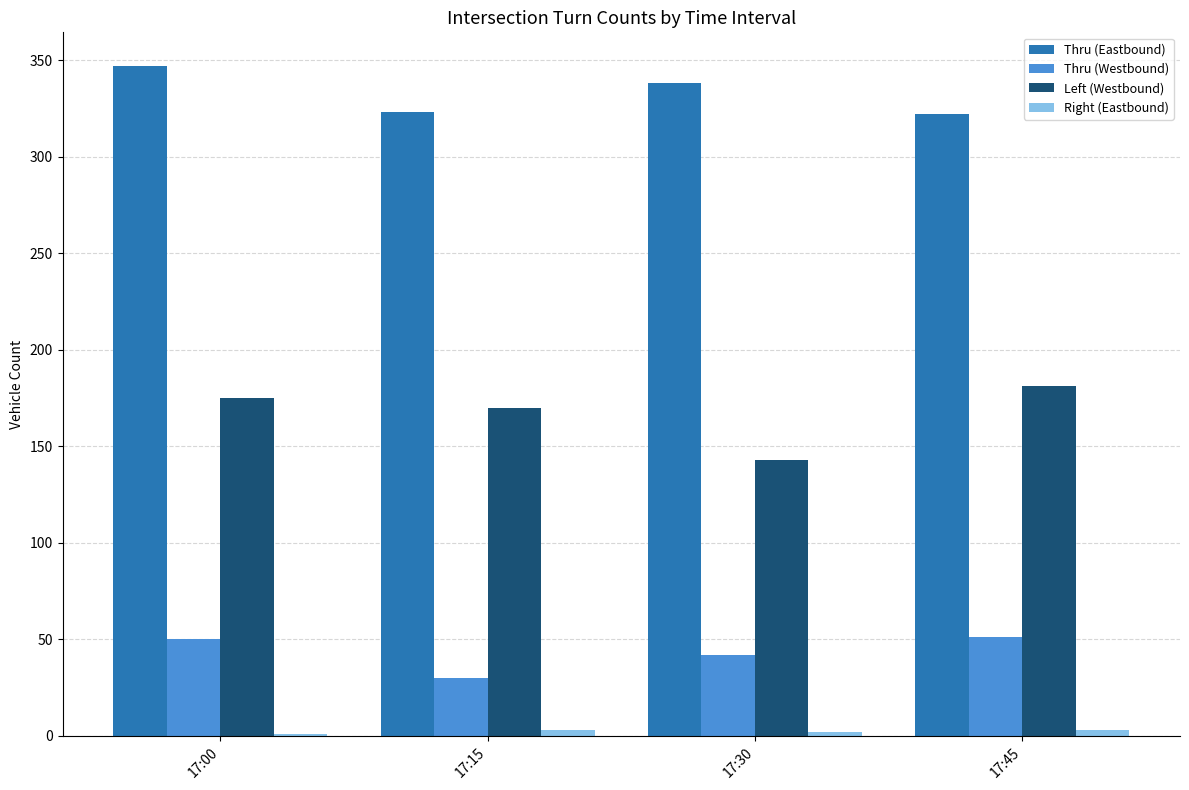

Which series has the largest total across all categories?

Thru (Eastbound)